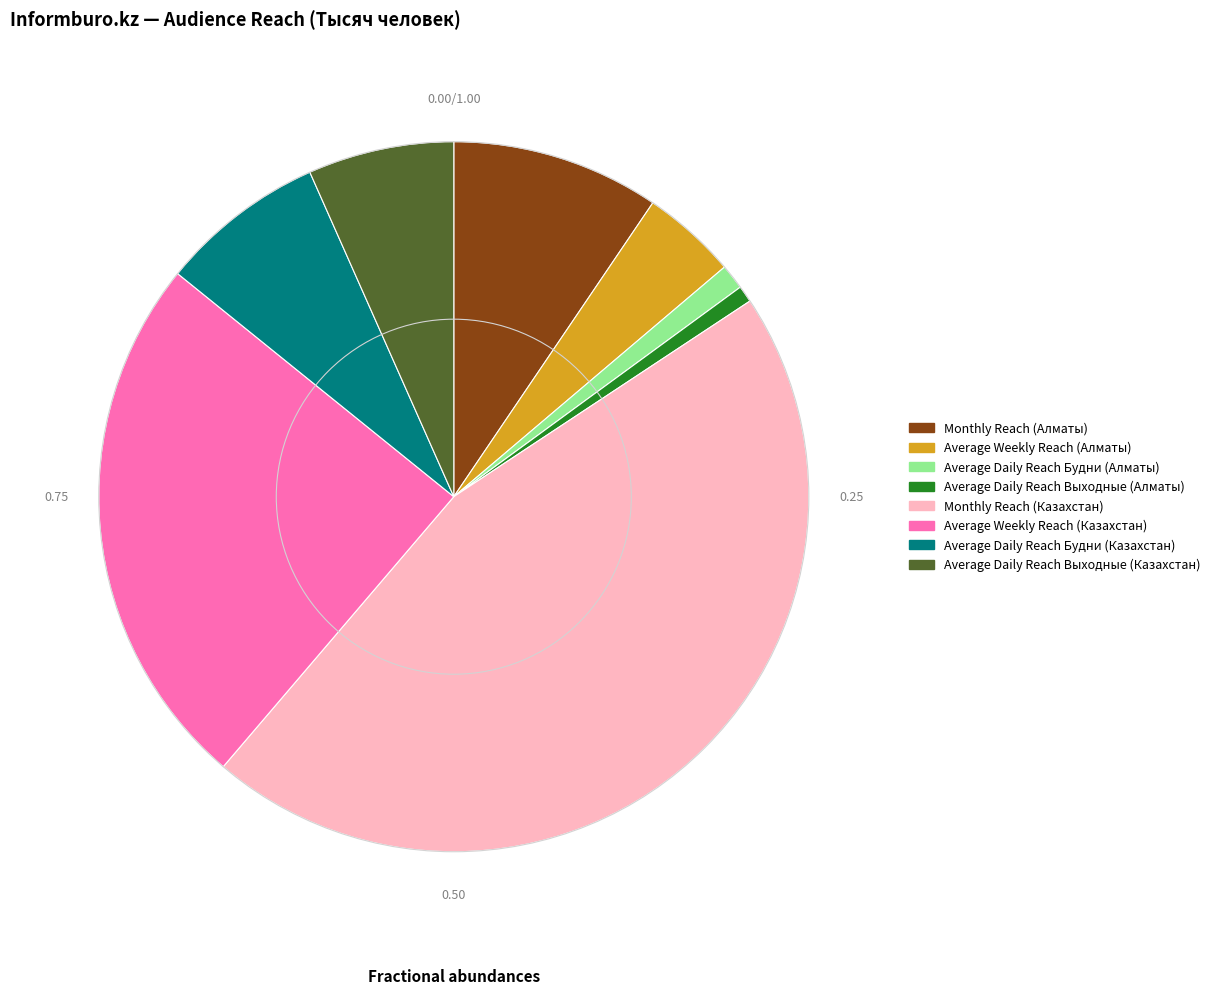

Is it true that Average Daily Reach Выходные (Алматы) is 11% of the pie?

False